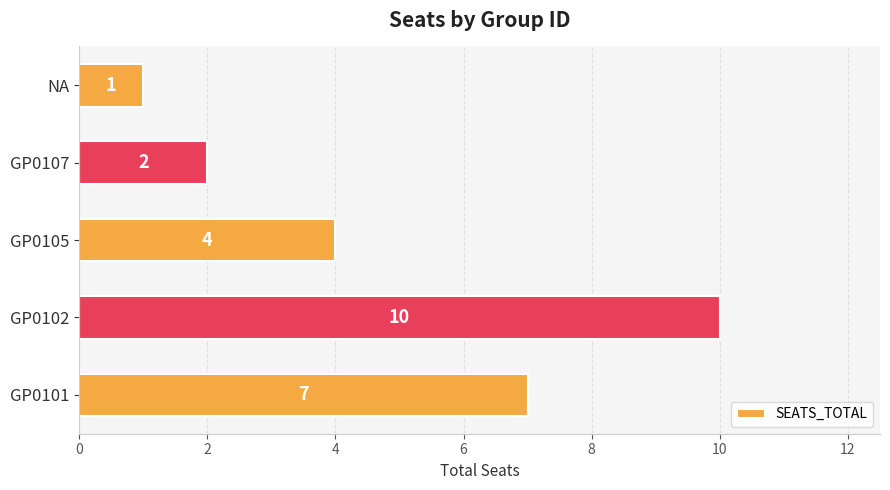

The chart shows a value of 1 at NA. True or false?

True